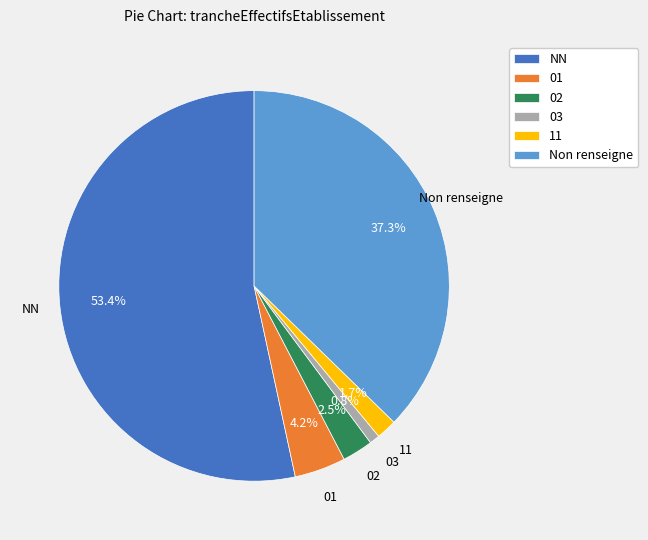

Combined, do 02 and 03 account for over 50%?

No